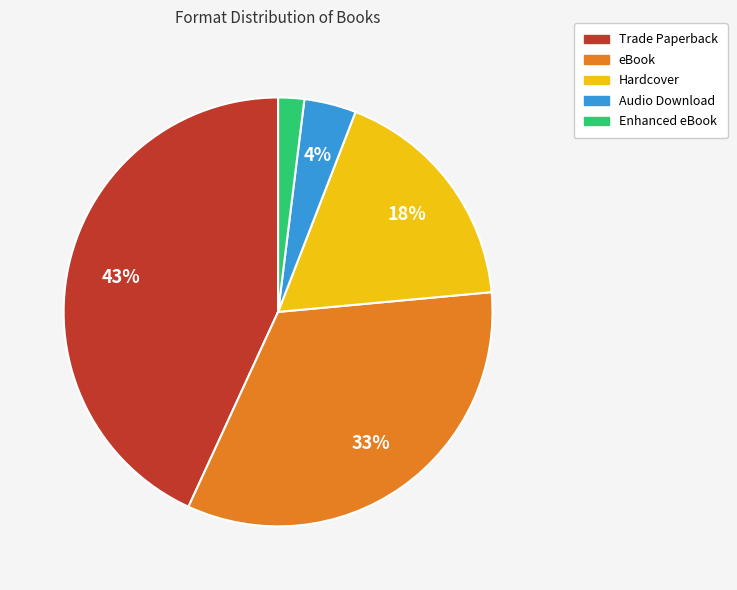

Which has a higher value, Enhanced eBook or Trade Paperback?

Trade Paperback